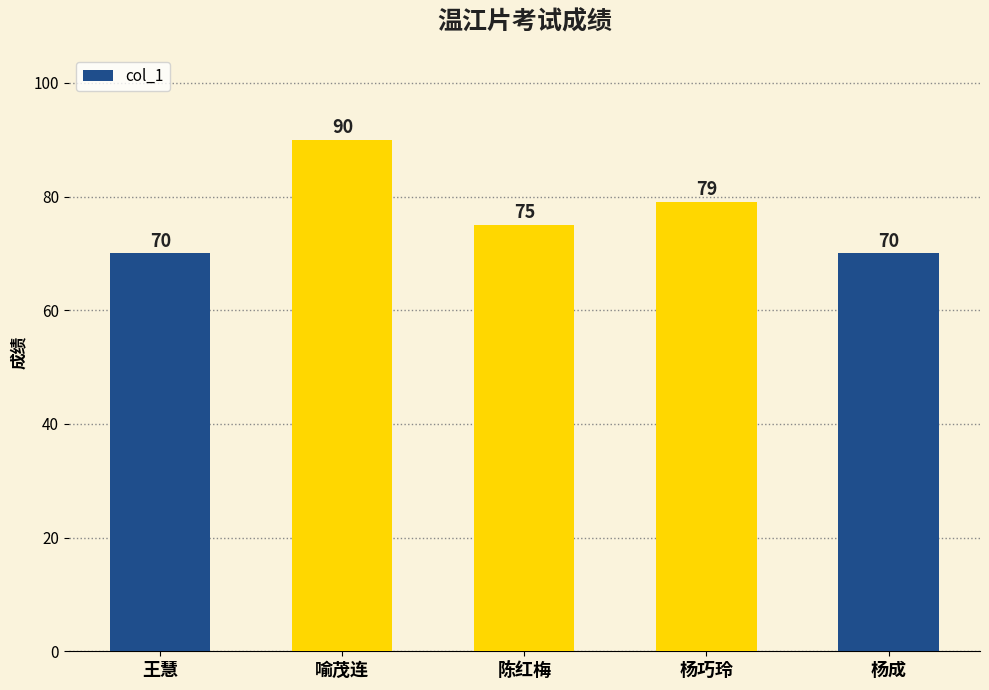

What is the sum of all values?

384